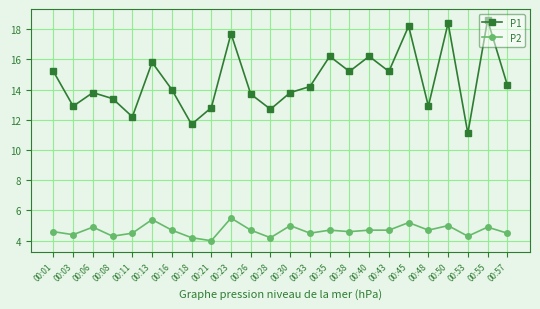

What is the difference between the maximum and minimum values in the P2 series?

1.5